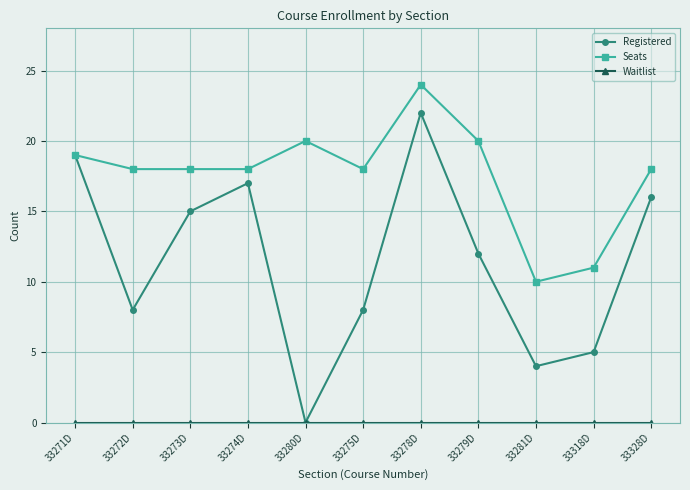

What is the average value of the Registered series?

11